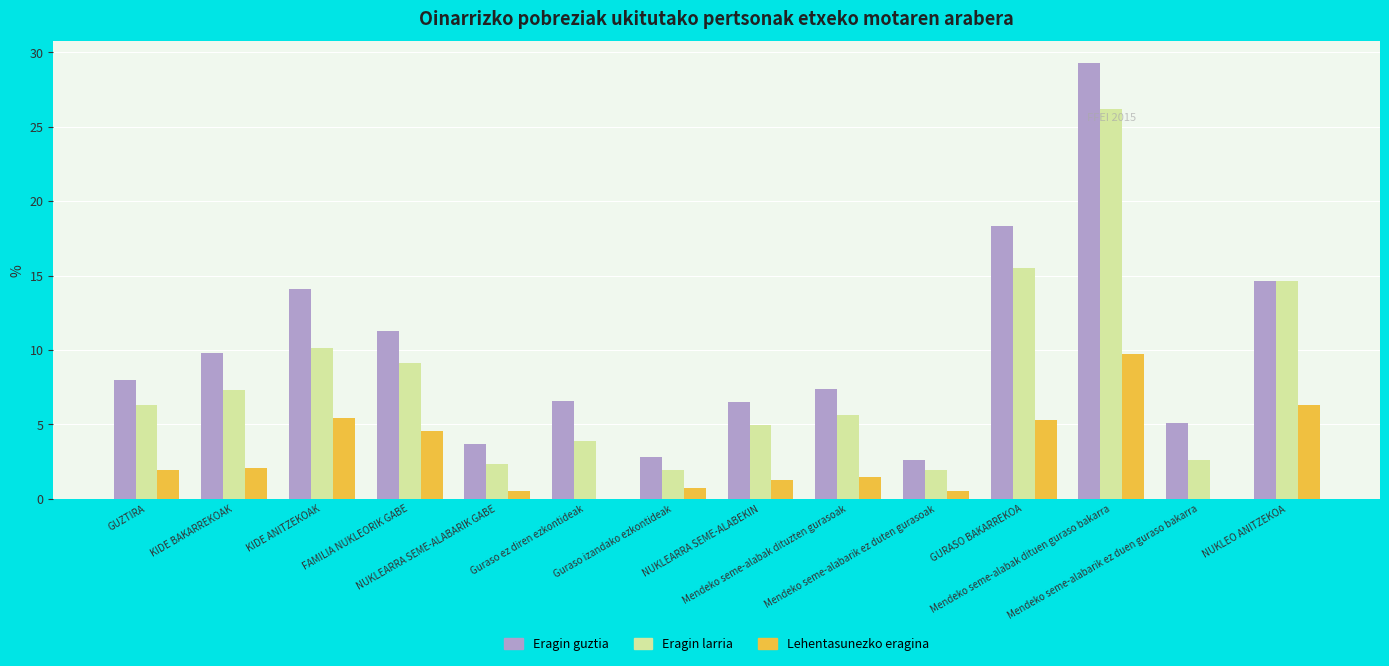

What is the highest value of the Eragin larria series?

26.2